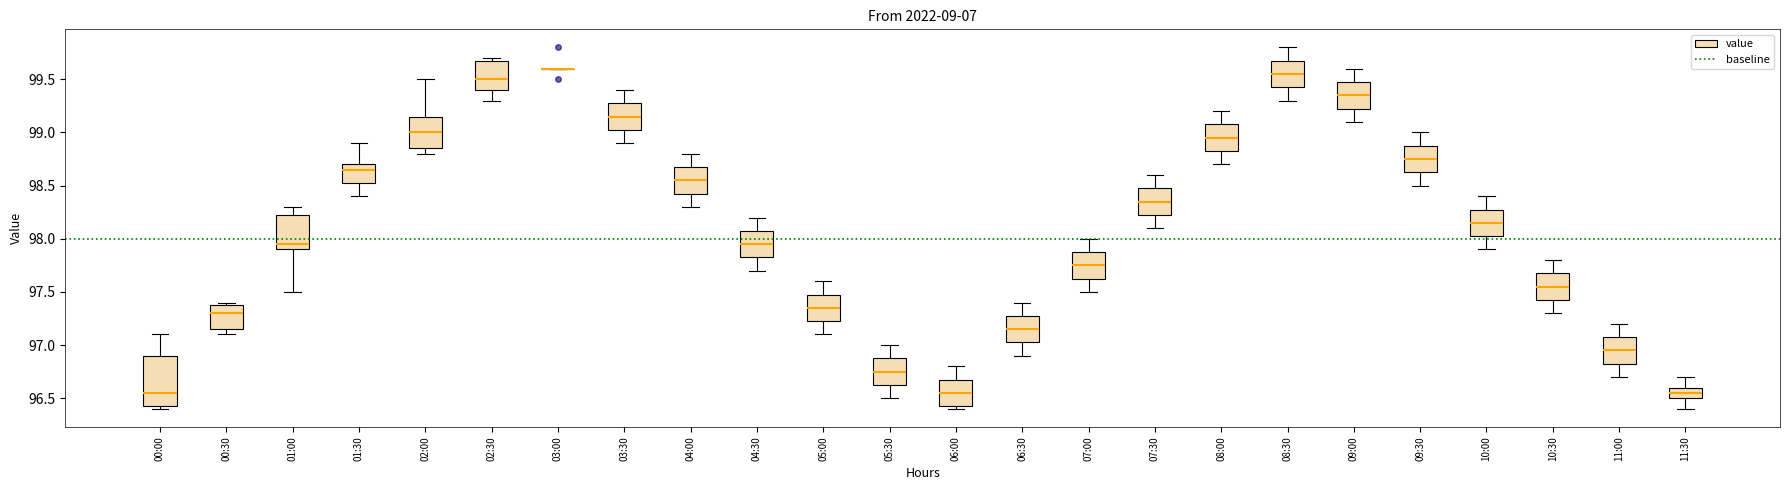

Where does the median line of the box for 01:30 sit on the y-axis? The values are not printed on the chart, so give them approximately, as read against the axis.

98.65